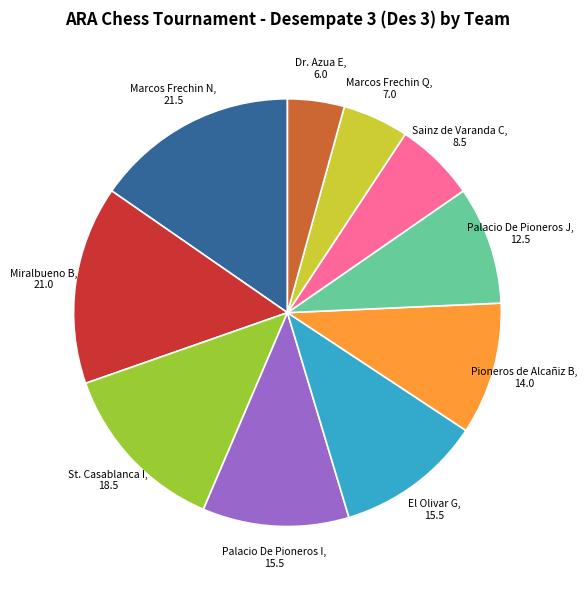

Combined, do Palacio De Pioneros I and El Olivar G account for over 50%?

No